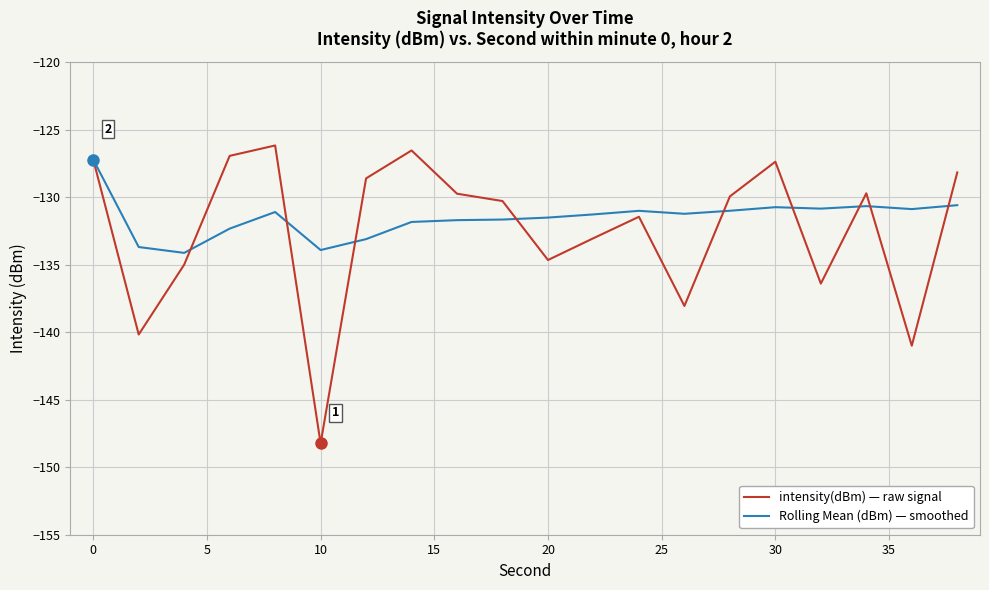

What is the lowest value of the intensity(dBm) — raw signal series?

-148.2